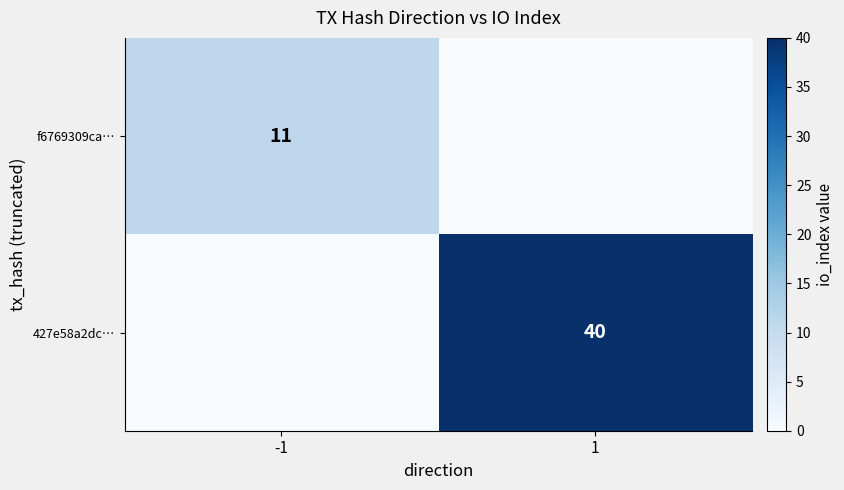

Is the value of f6769309ca… at -1 greater than the value of 427e58a2dc… at 1?

No